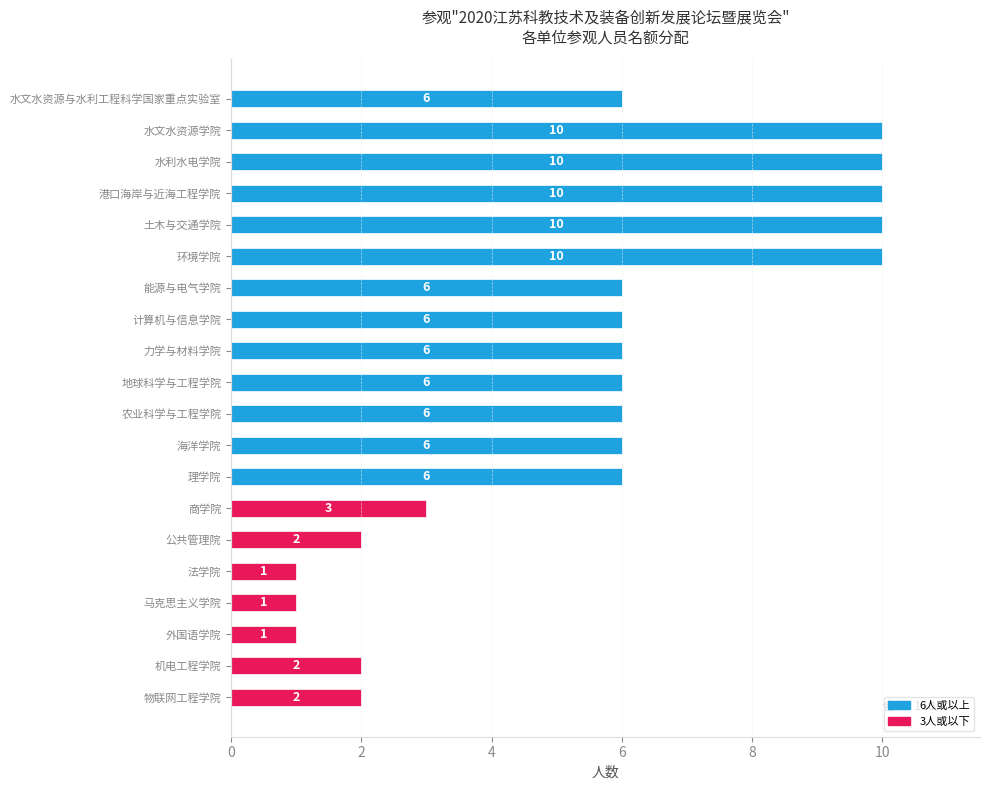

The chart shows a value of 6 at 能源与电气学院. True or false?

True